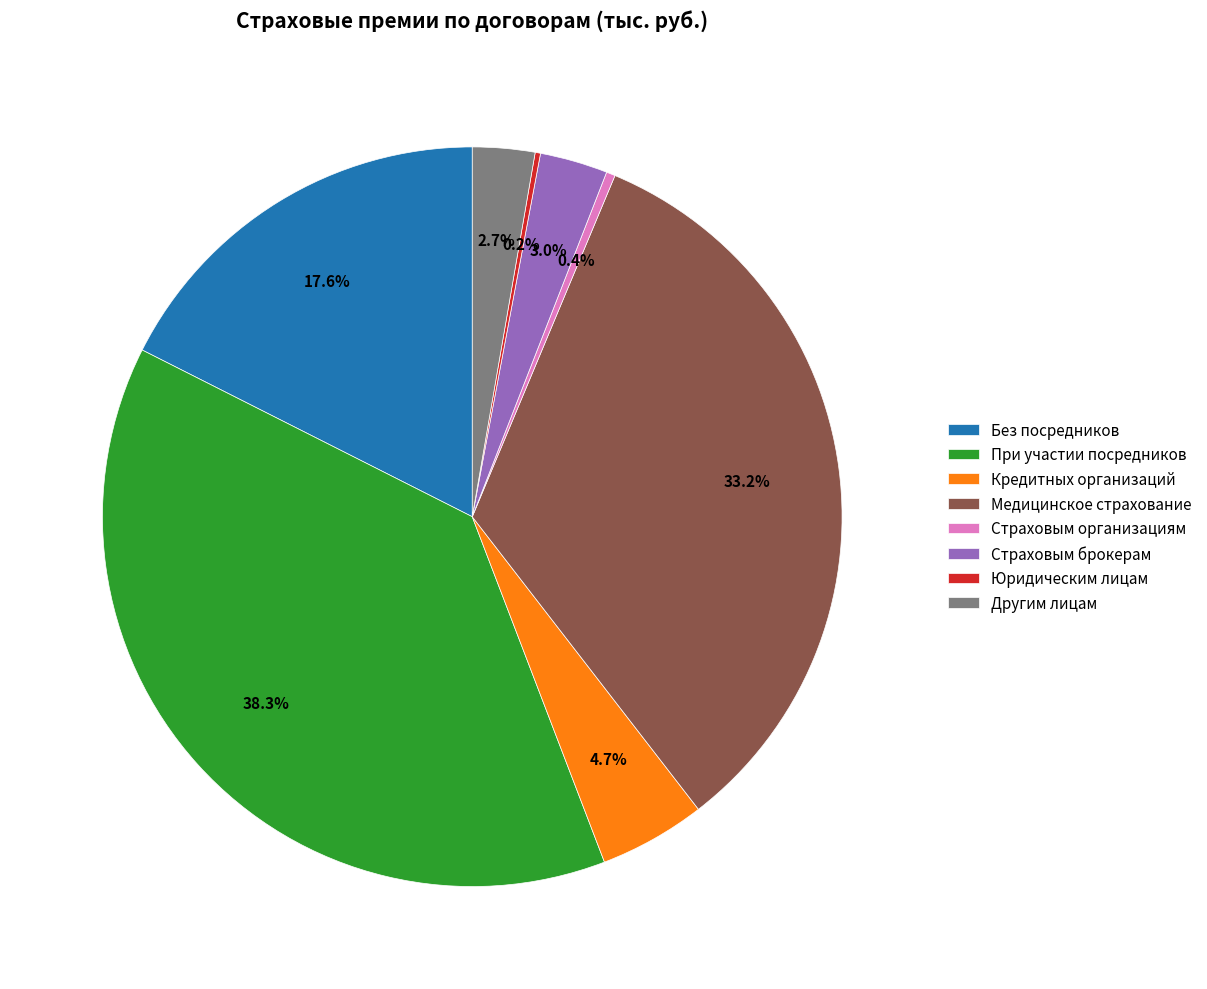

What portion of the pie excludes Кредитных организаций?

95.3%